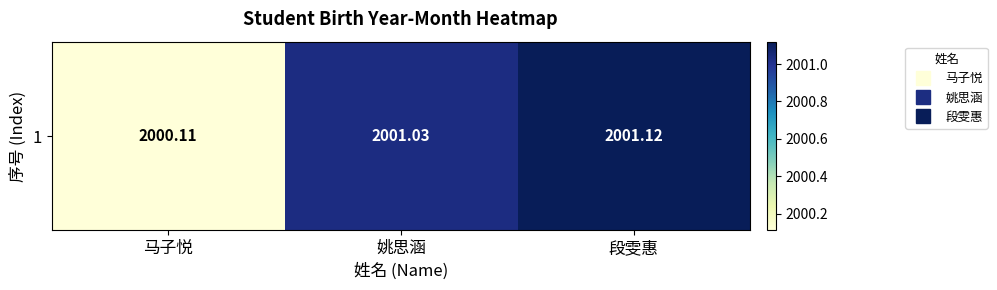

How many data points does each series have?

3